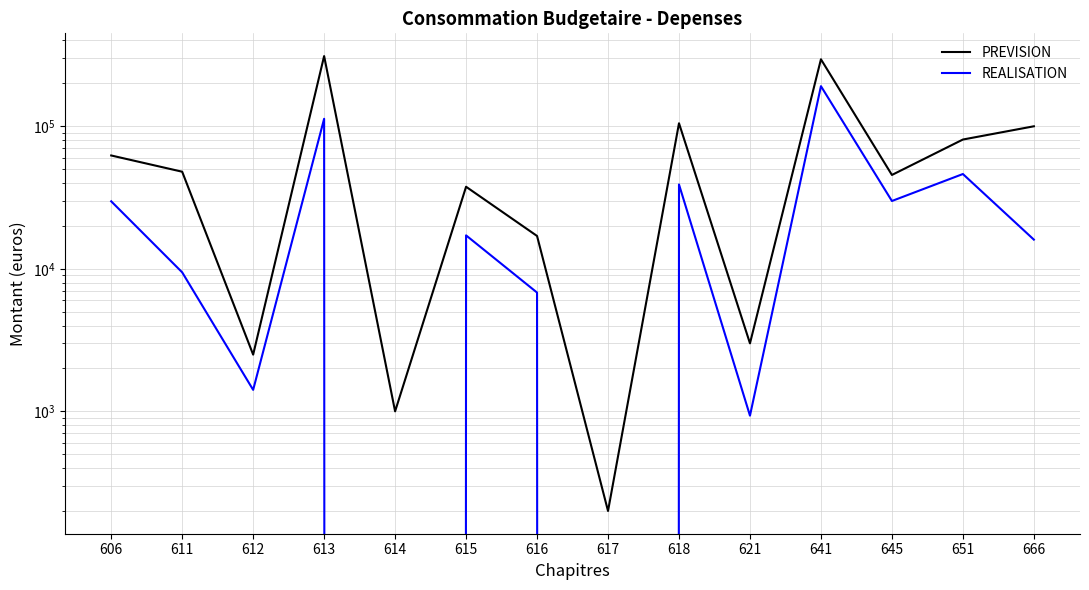

Rank the series by their average value, from lowest to highest.

REALISATION, PREVISION